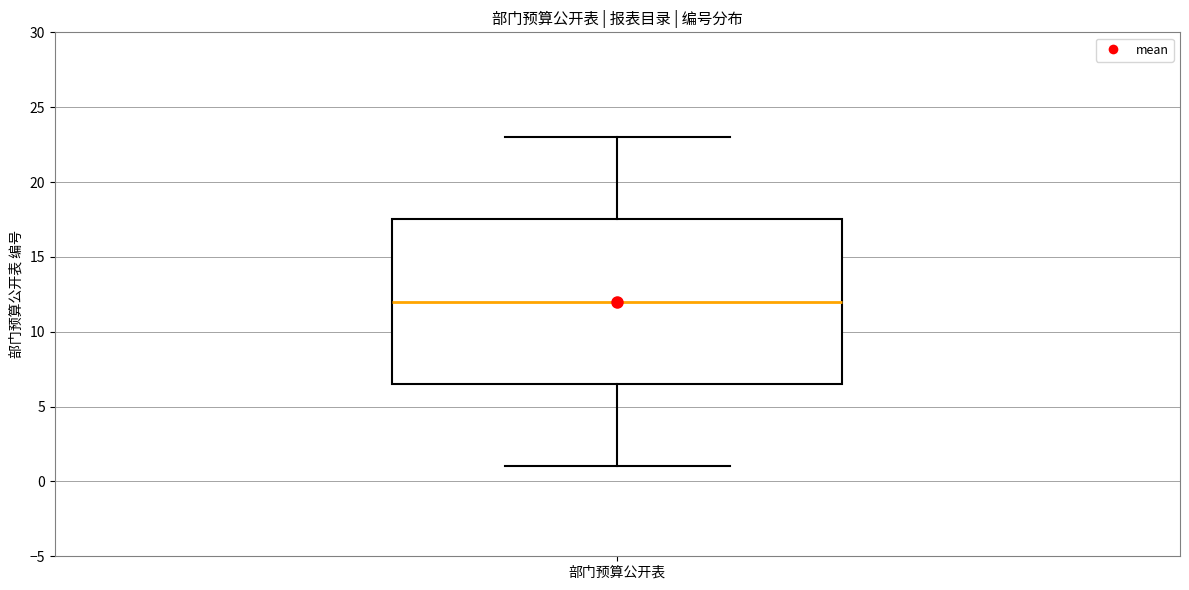

Transcribe this box plot: give where the median line is, the range the box spans, and where the two whiskers end, as read against the y-axis. The values are not printed on the chart, so give them approximately, as read against the axis.

median 12.0, box 6.5 to 17.5, whiskers 1.0 to 23.0